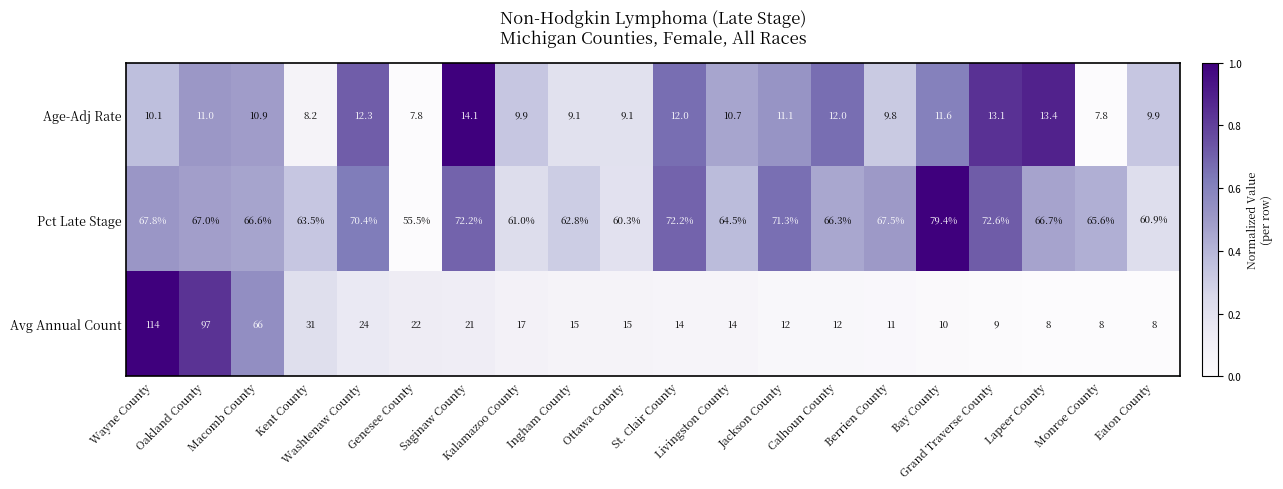

Which series changed the most between Kent County and Washtenaw County?

Avg Annual Count